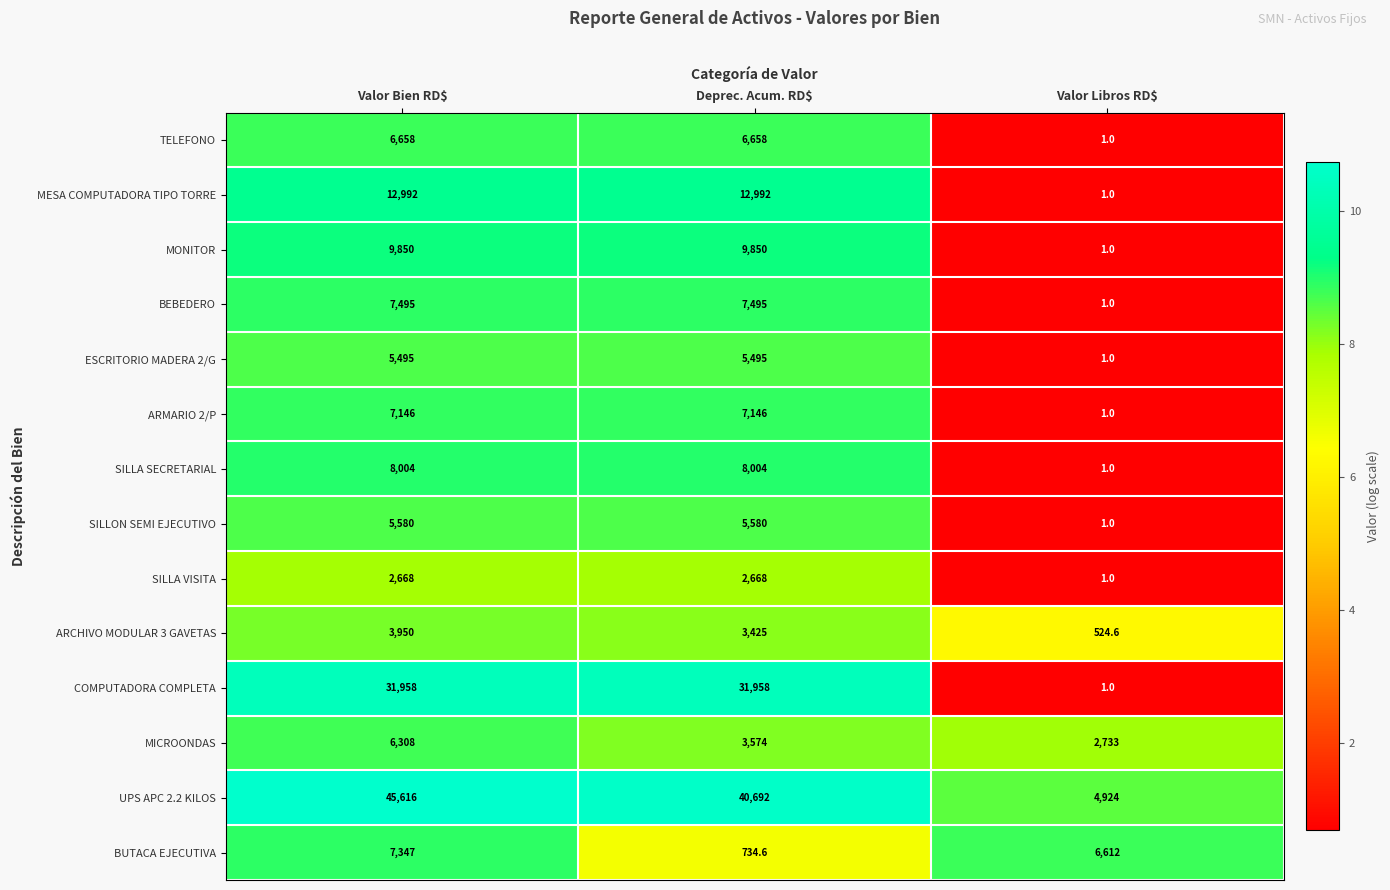

At which category is the sum across all series the highest?

Valor Bien RD$